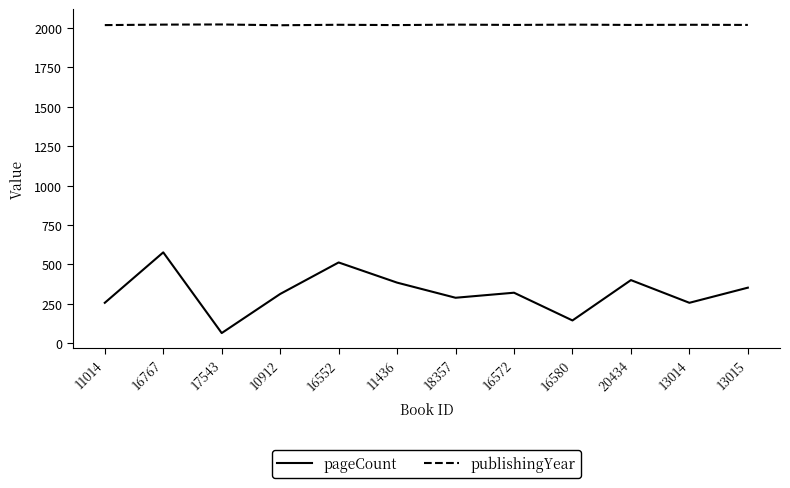

True or false: publishingYear and pageCount cross at least once.

False